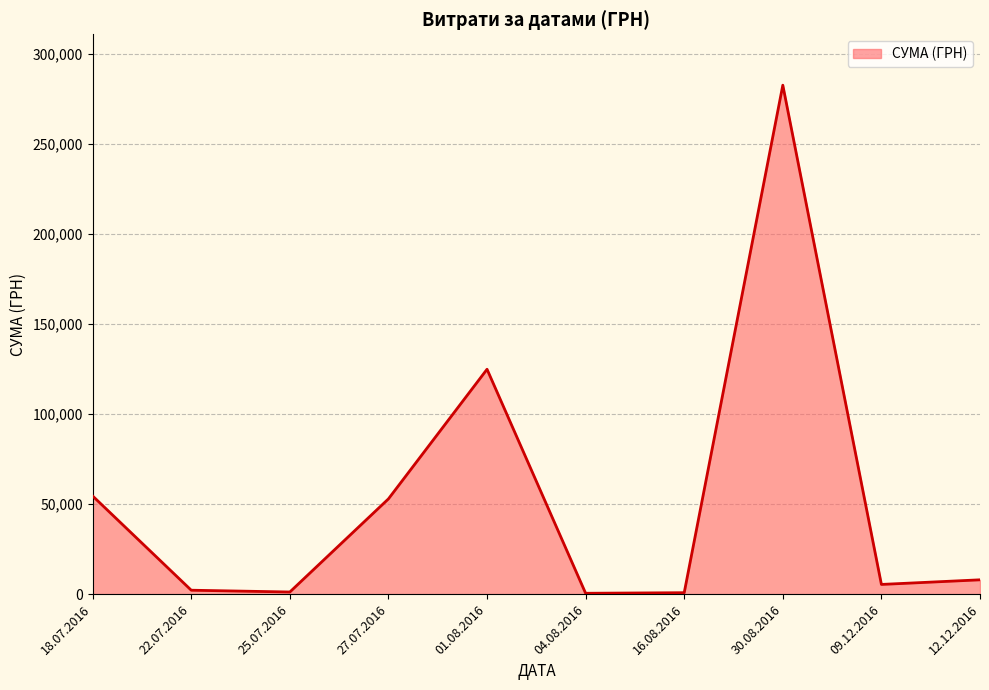

Approximately how many times larger is the value at 27.07.2016 compared to 12.12.2016?

6.6